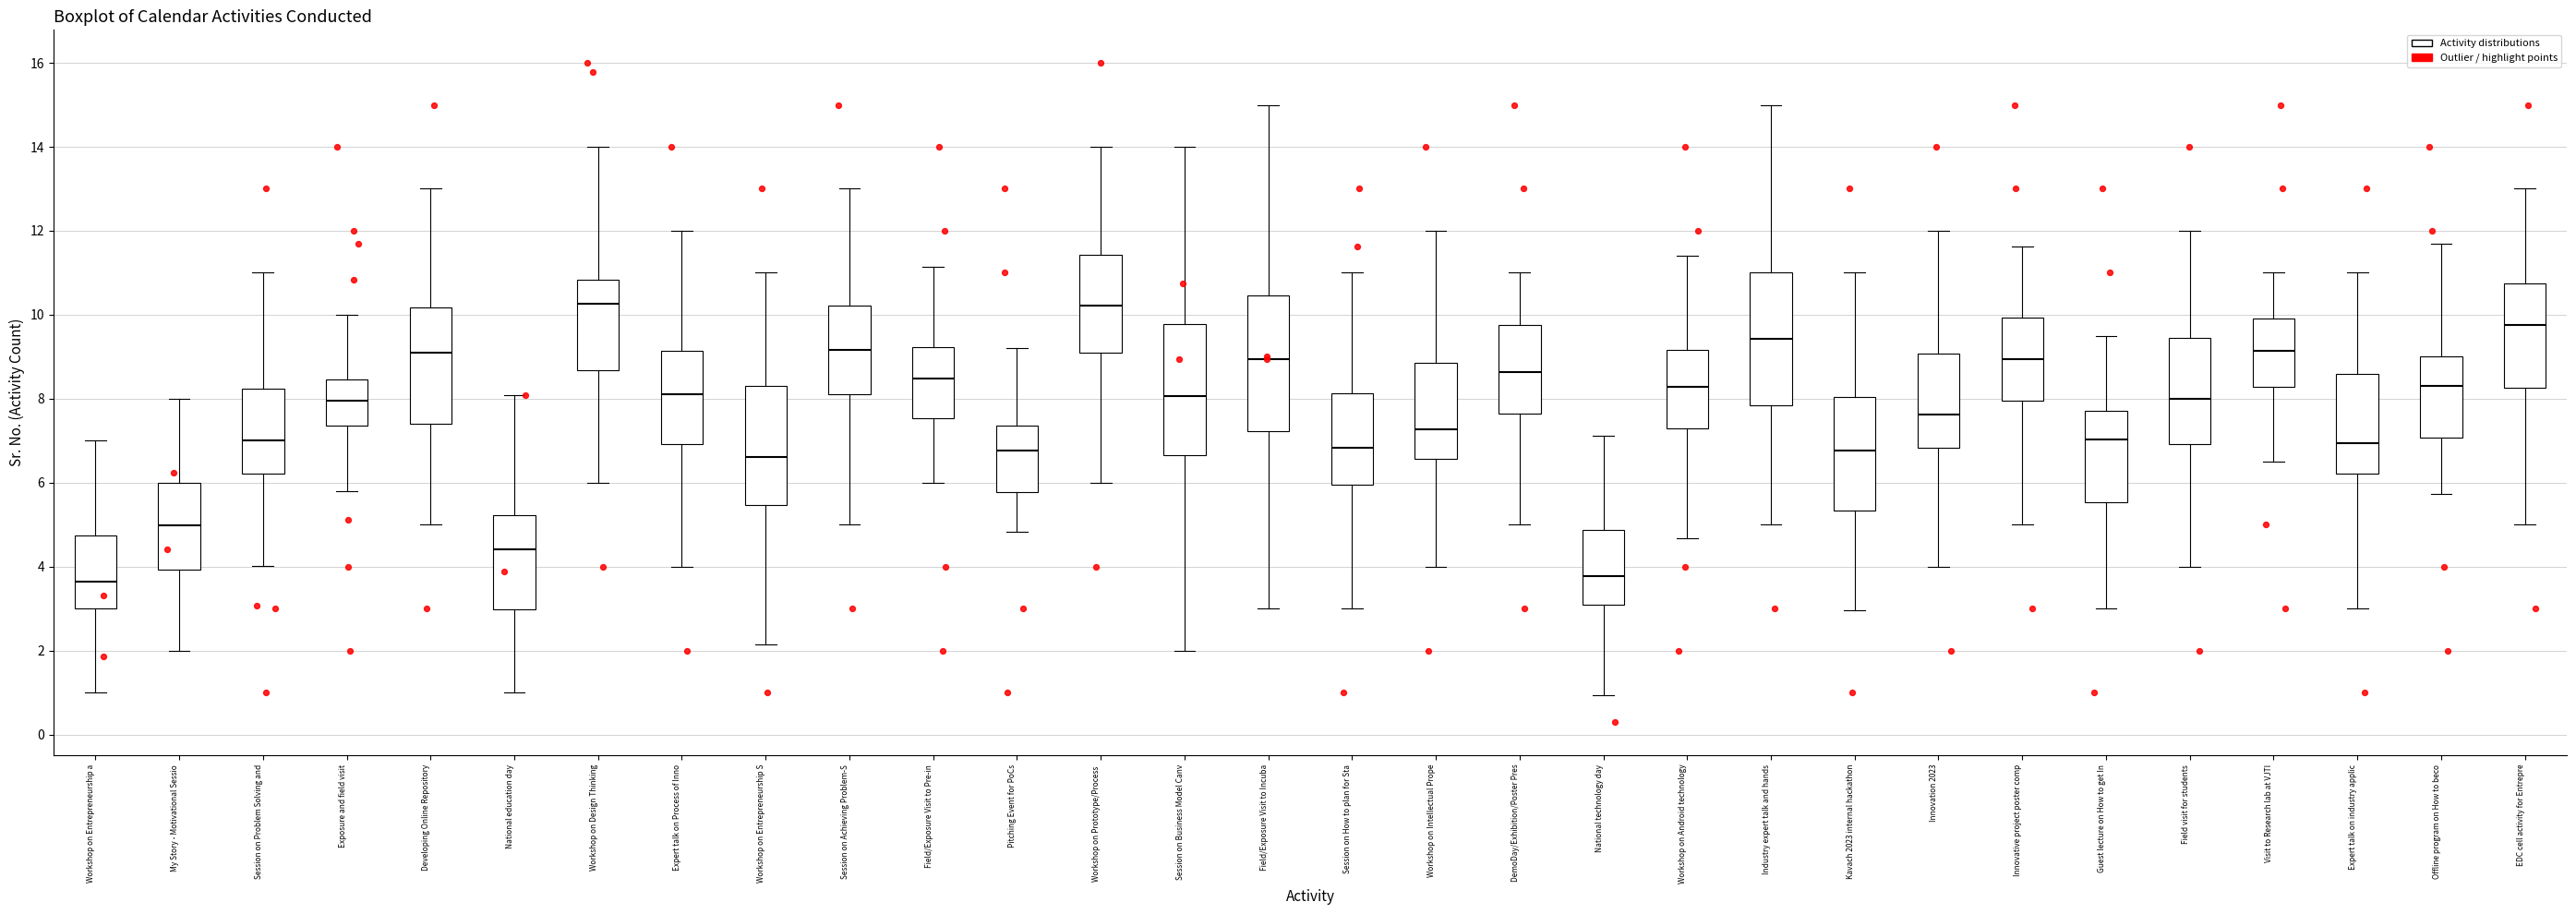

Where is the upper edge of the box for Workshop on Entrepreneurship a on the y-axis? The values are not printed on the chart, so give them approximately, as read against the axis.

4.8